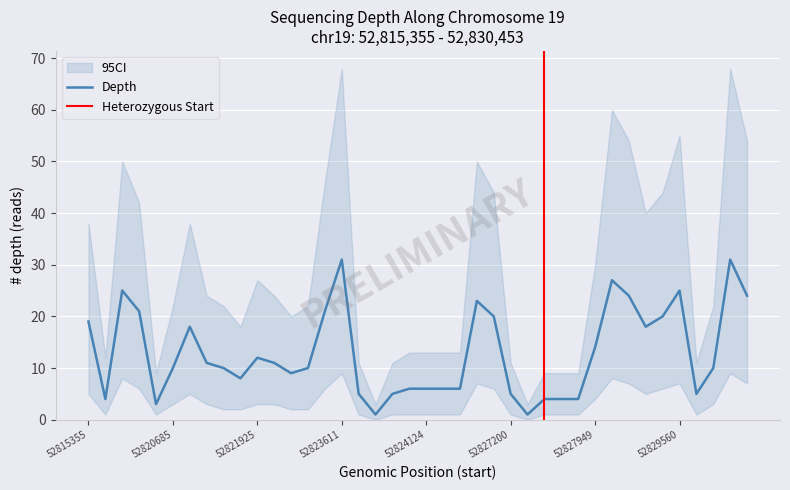

What is the highest value of the Depth series?

31